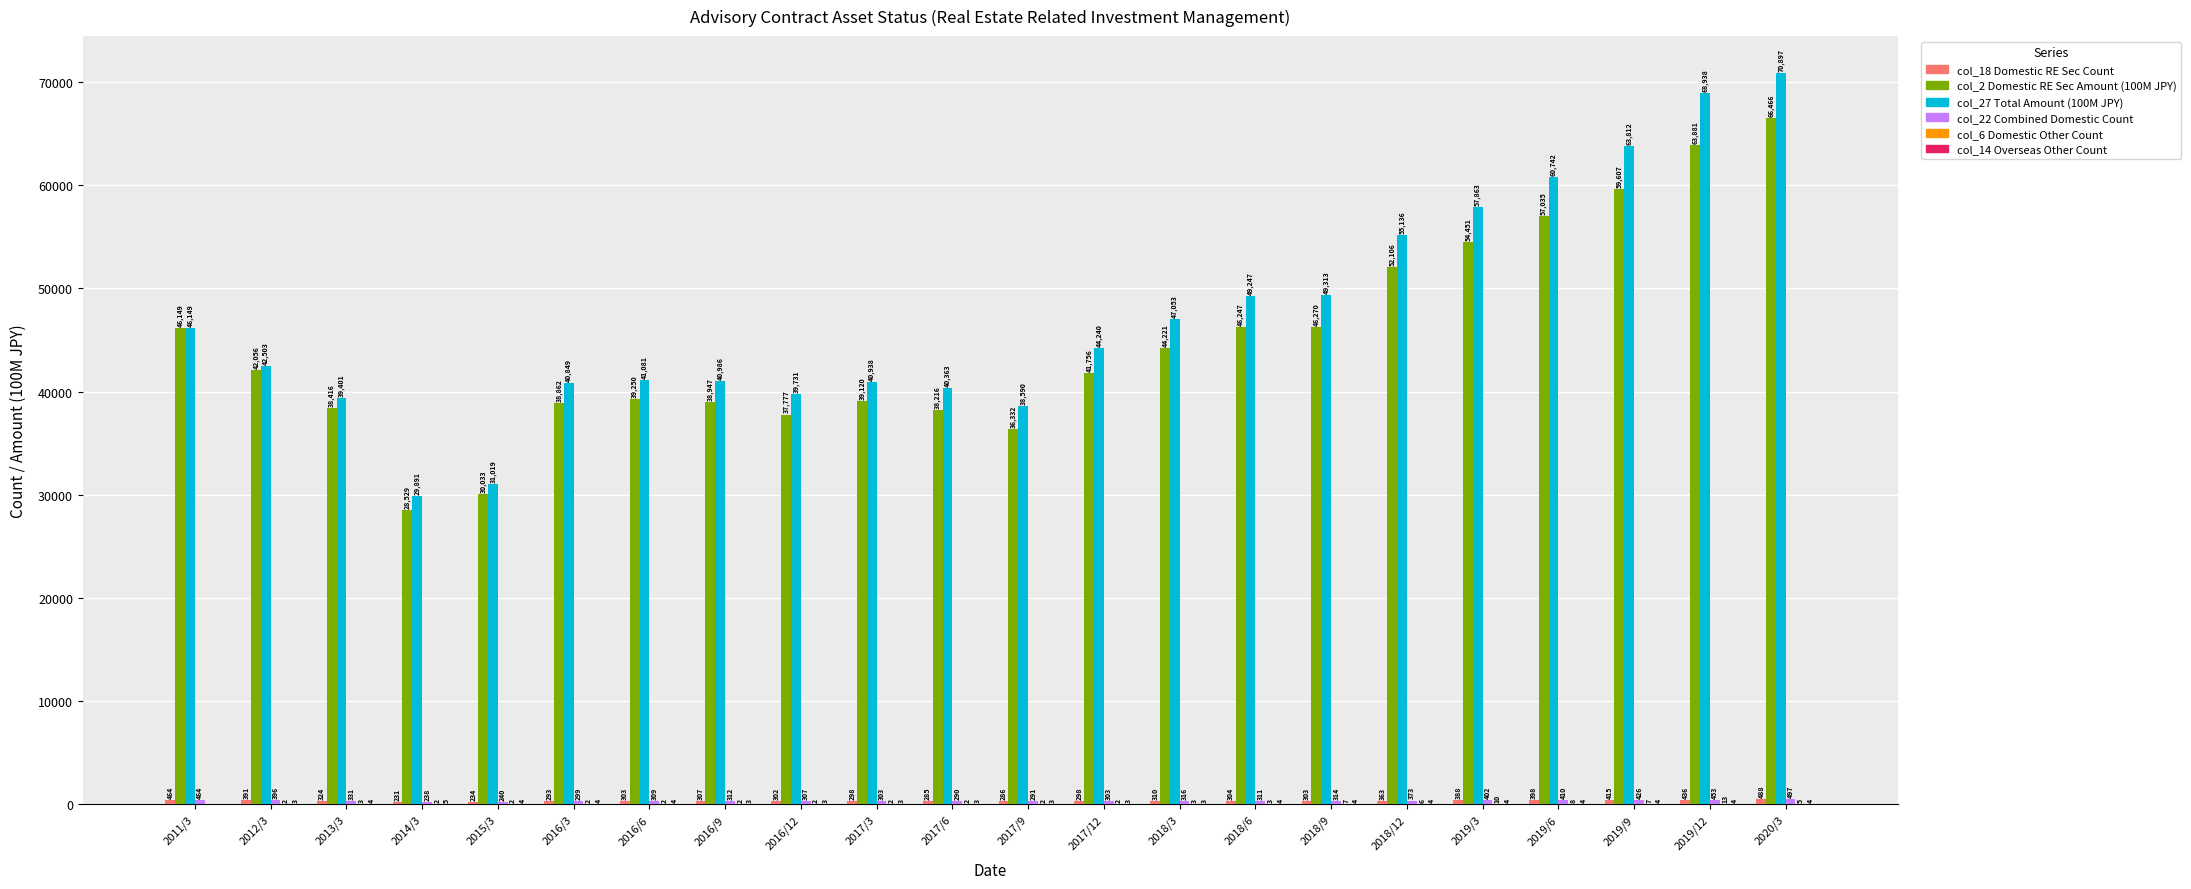

What is the total value across all series at 2017/6?

79159